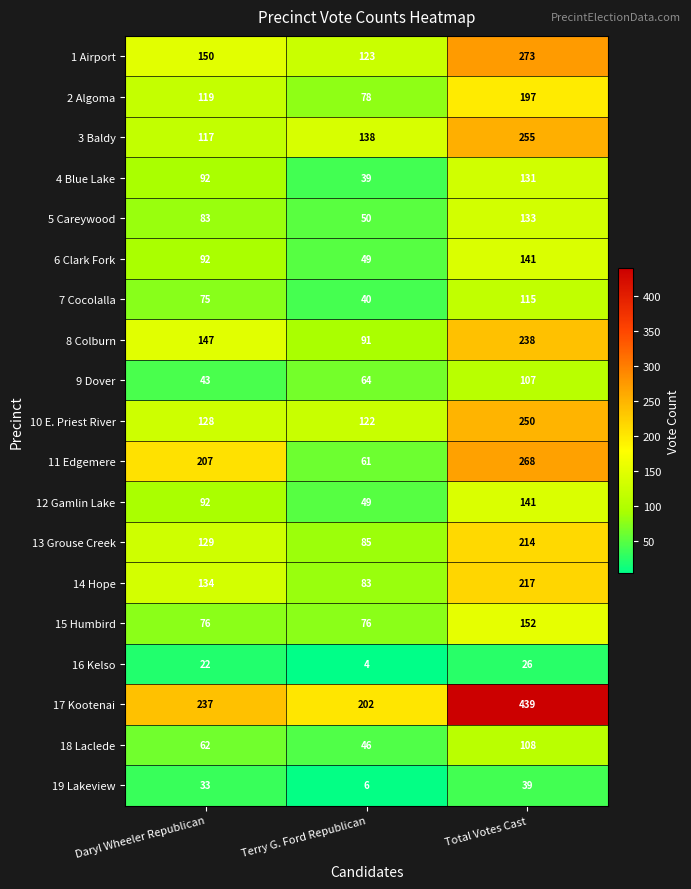

Which series has the largest total across all categories?

17 Kootenai